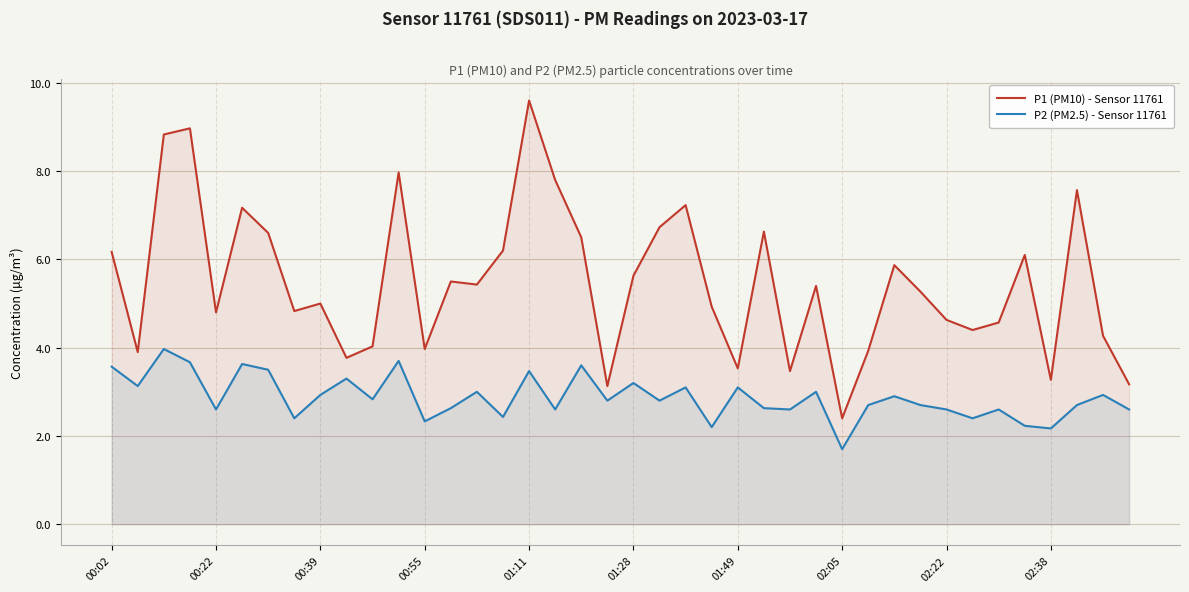

True or false: P1 (PM10) - Sensor 11761 and P2 (PM2.5) - Sensor 11761 cross at least once.

False